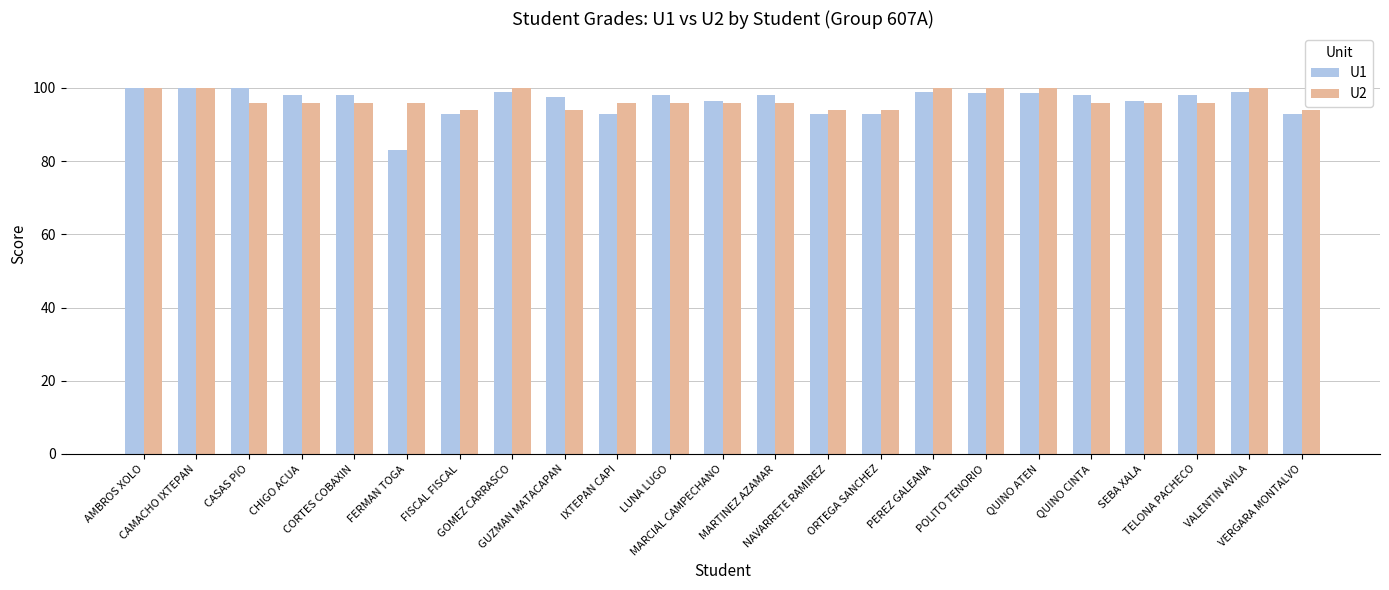

What are all the series names shown in the legend?

U1, U2